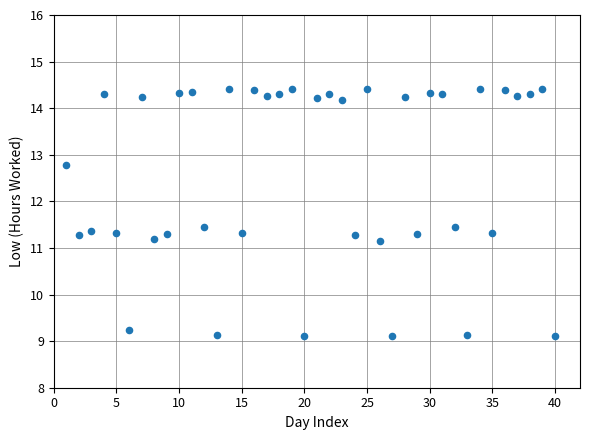

What is the range of X values (max minus min)?

39.0